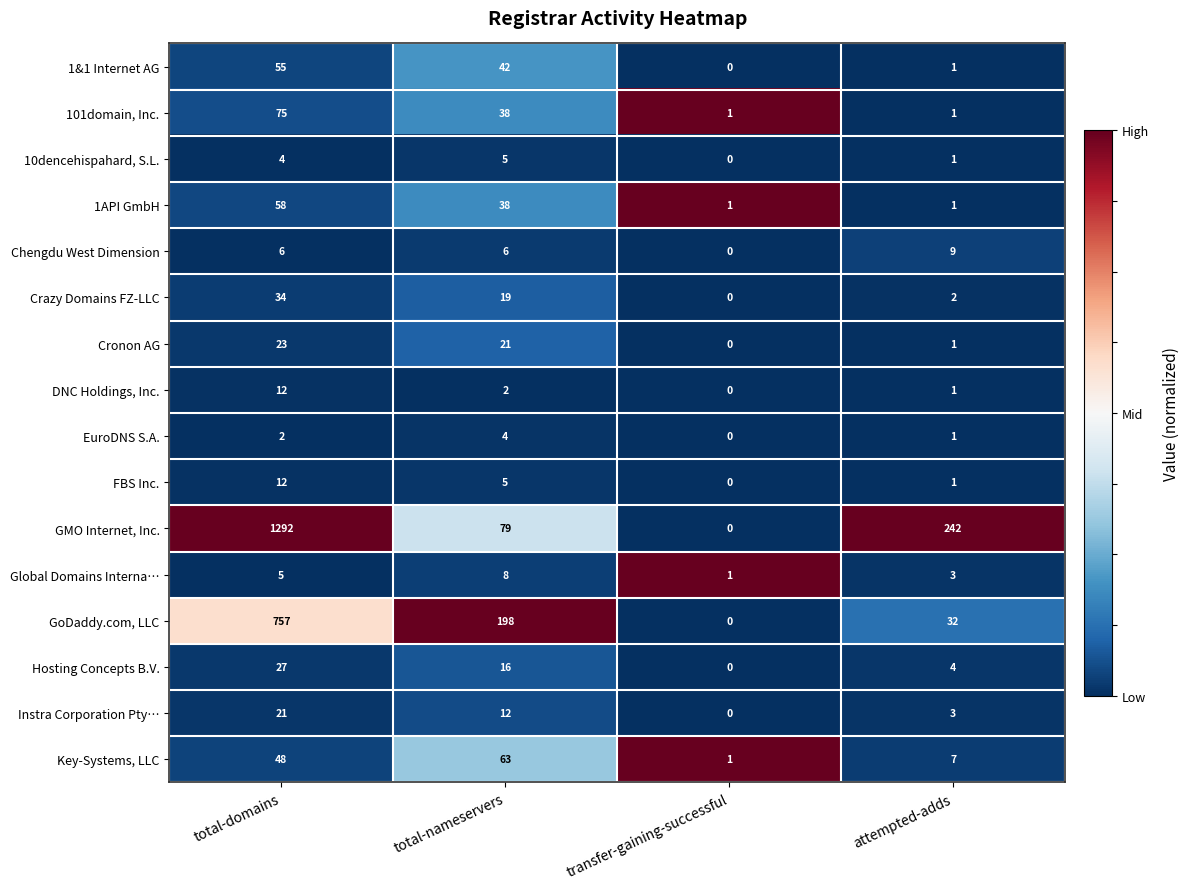

What is the total value across all series at transfer-gaining-successful?

4